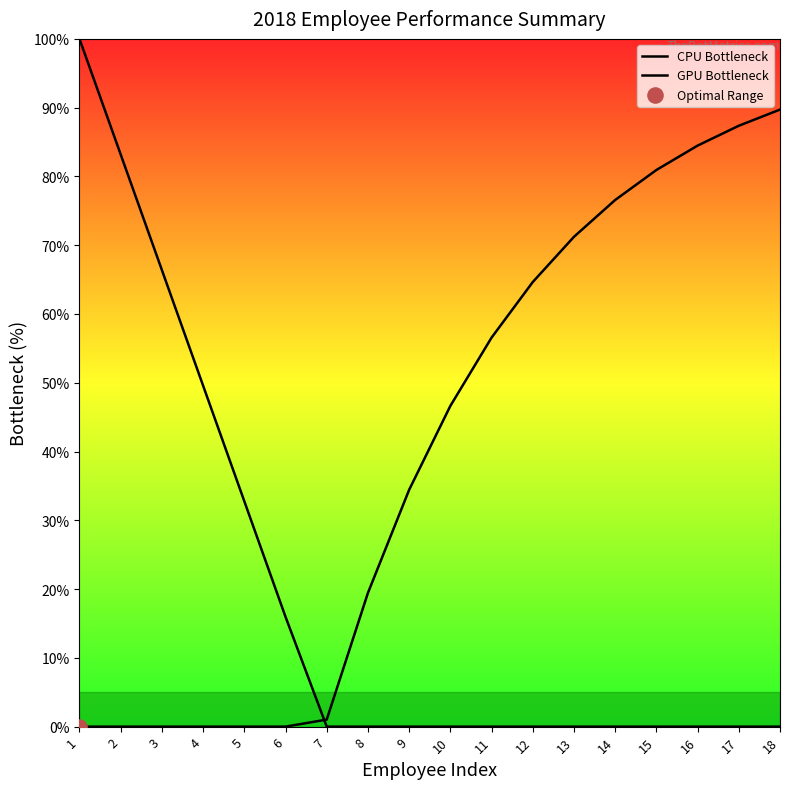

Which series has the widest spread of Y values?

CPU Bottleneck